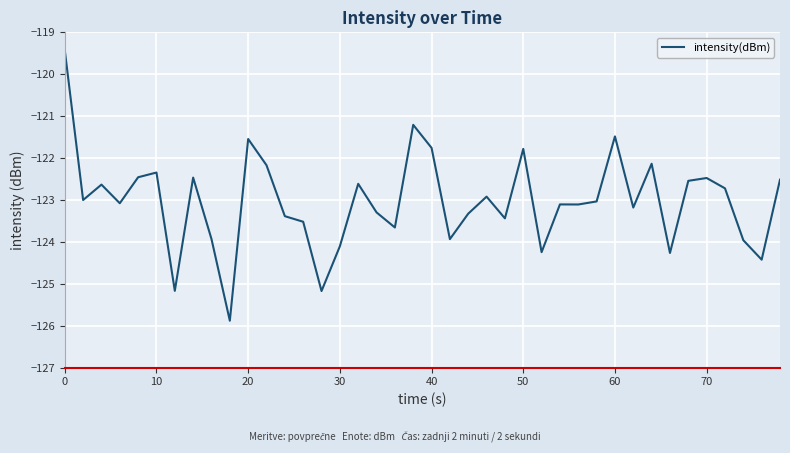

What is the smallest value displayed?

-125.9